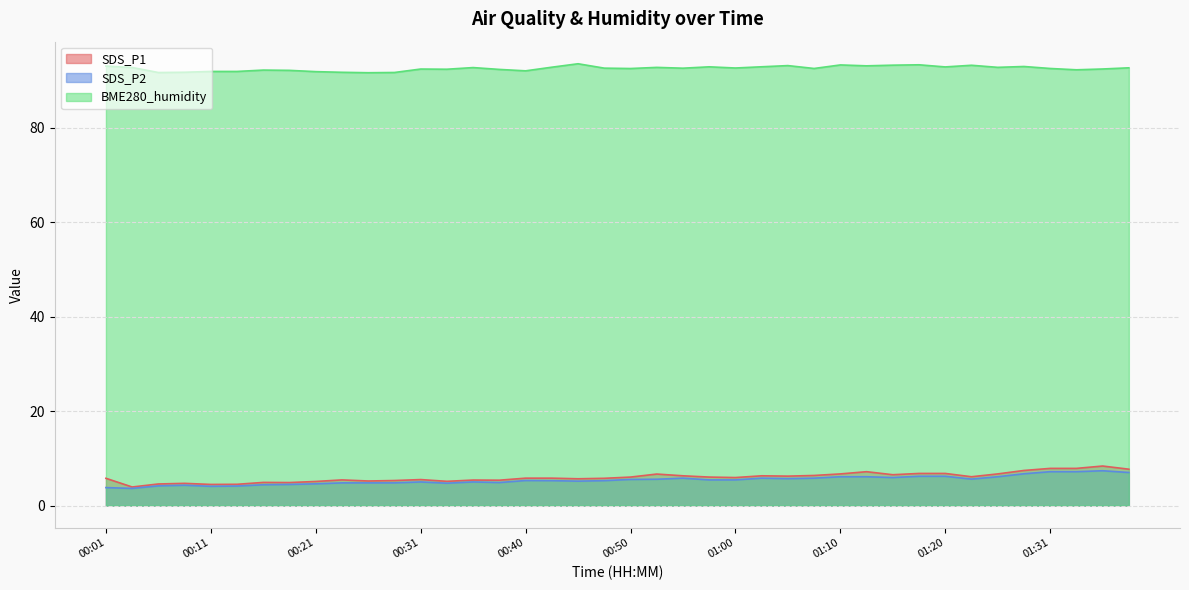

What is the average value of the BME280_humidity series?

92.6